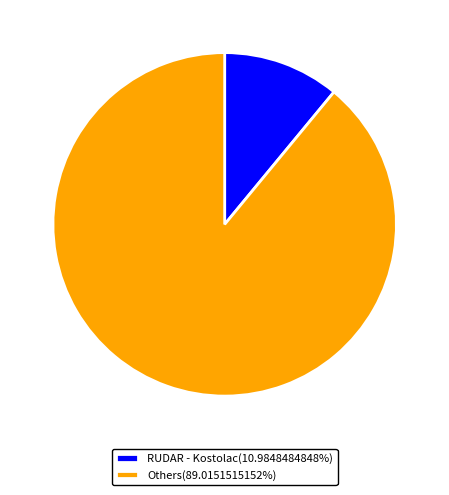

Is there any slice that represents more than half of the pie?

Yes